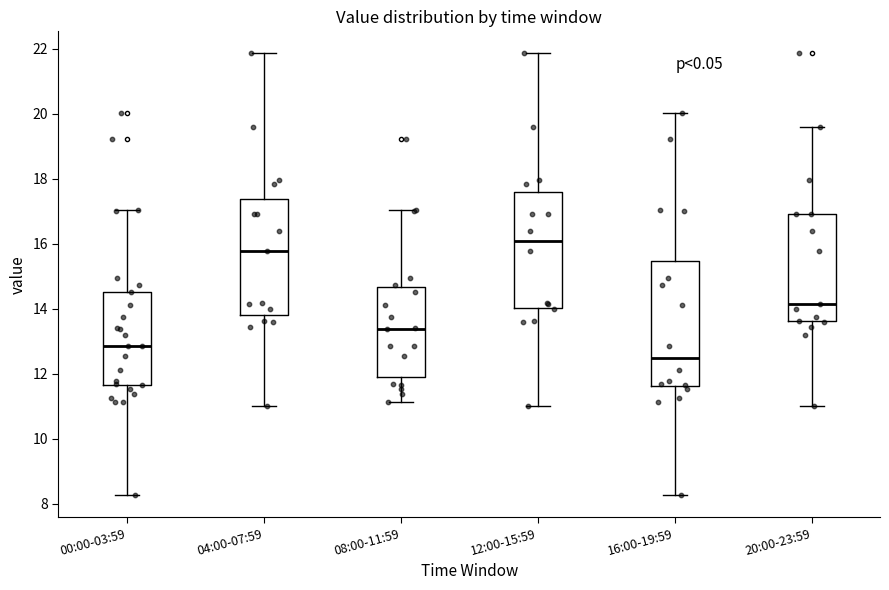

Which box has the lowest median line?

16:00-19:59